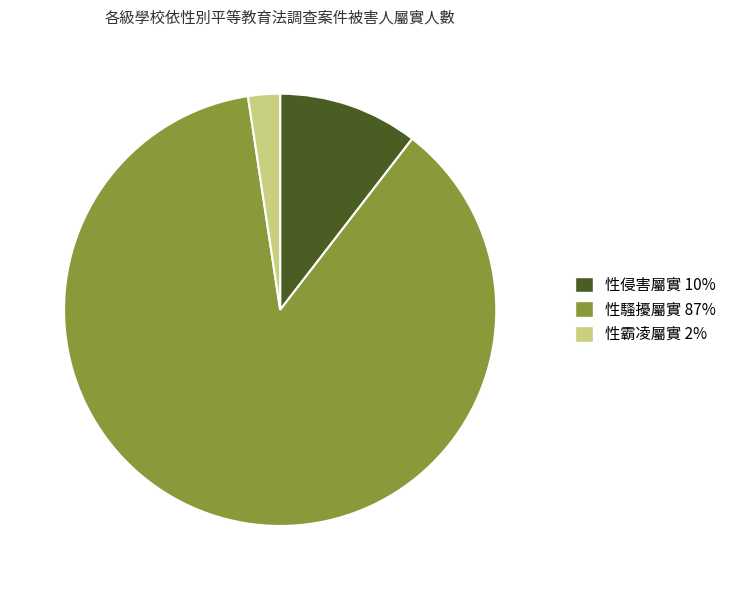

Does 性騷擾屬實 87% account for over 50% of the chart?

Yes